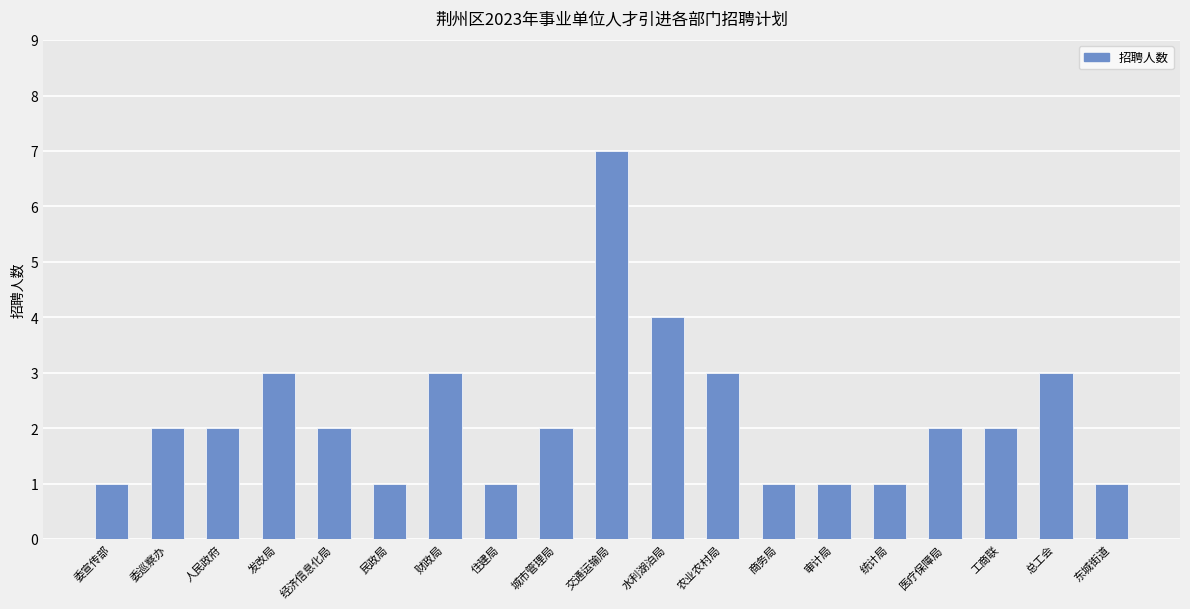

At which category does the chart reach its peak across all series?

交通运输局